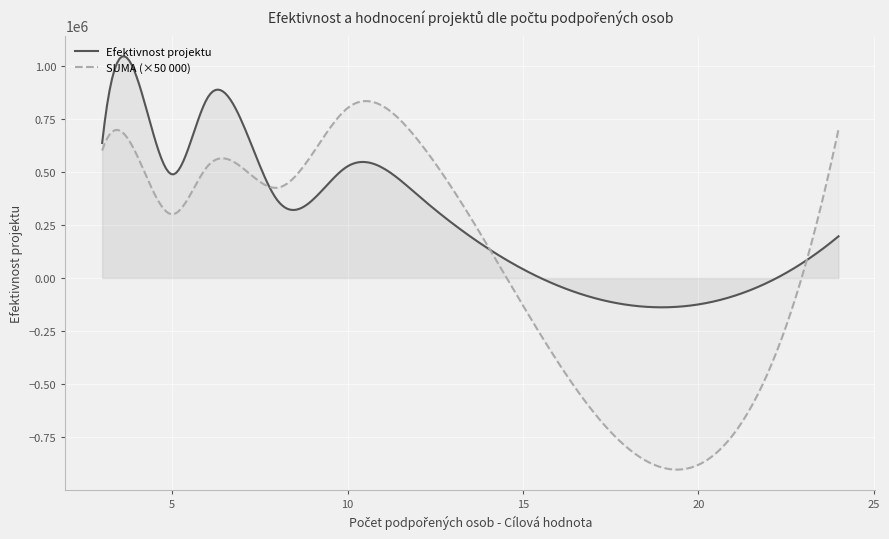

What is the highest value of the SUMA (×50 000) series?

832819.9